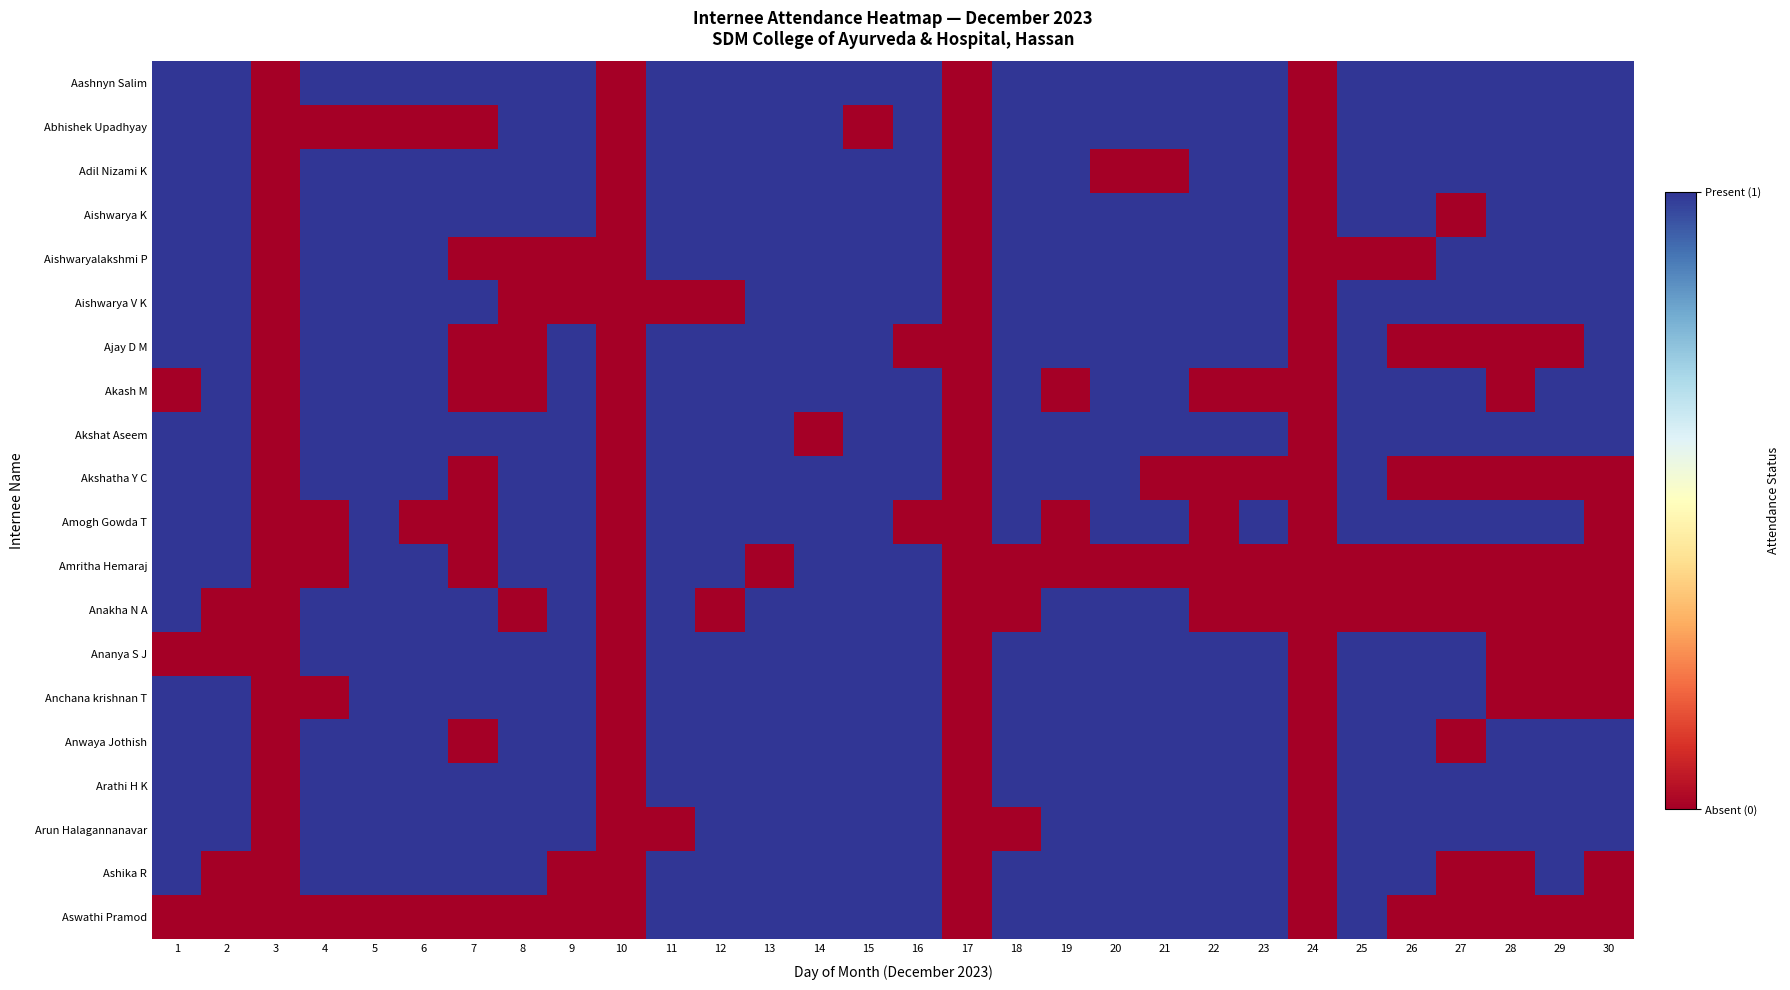

At how many categories does at least one series exceed 0?

26